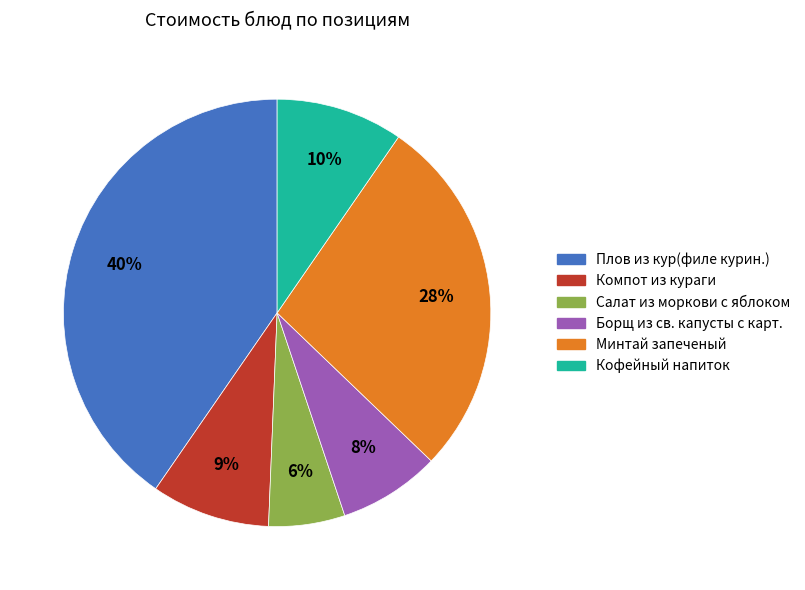

To the nearest percent, what is the combined percentage of Борщ из св. капусты с карт. and Плов из кур(филе курин.)?

48%